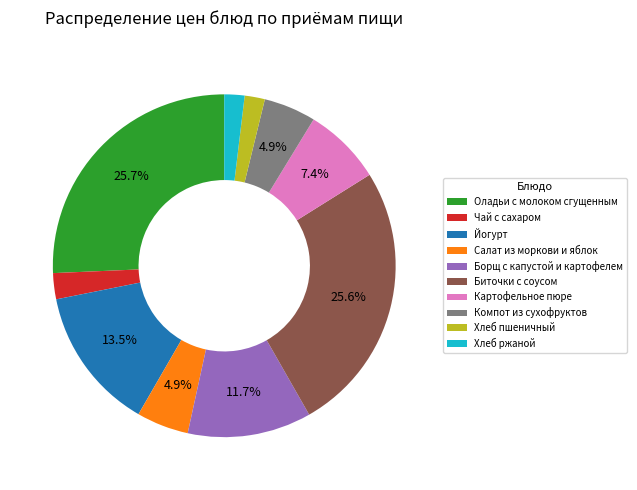

Is it true that Чай с сахаром is 2% of the pie?

True